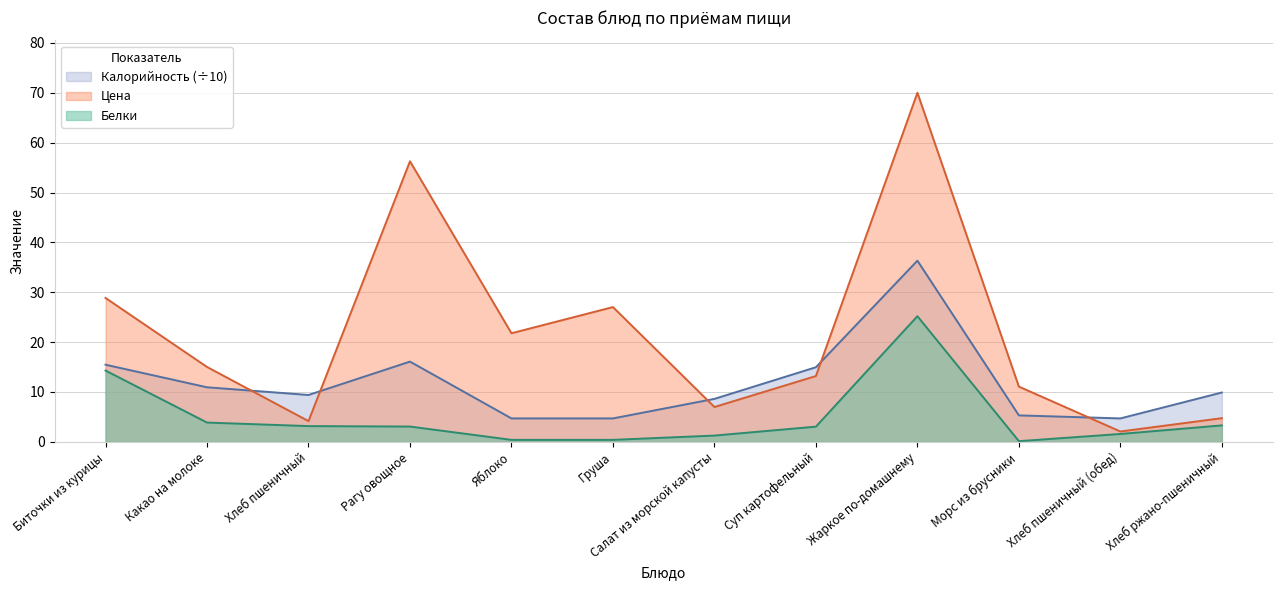

Rank the series at Хлеб пшеничный (обед) from lowest to highest value.

Белки, Цена, Калорийность